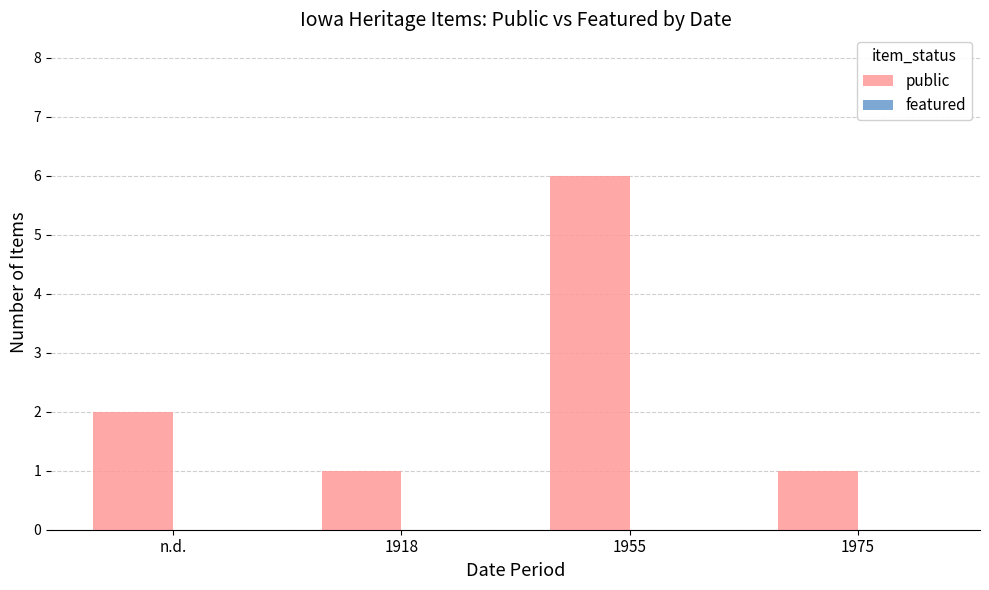

The value at n.d. is 1. True or false?

False